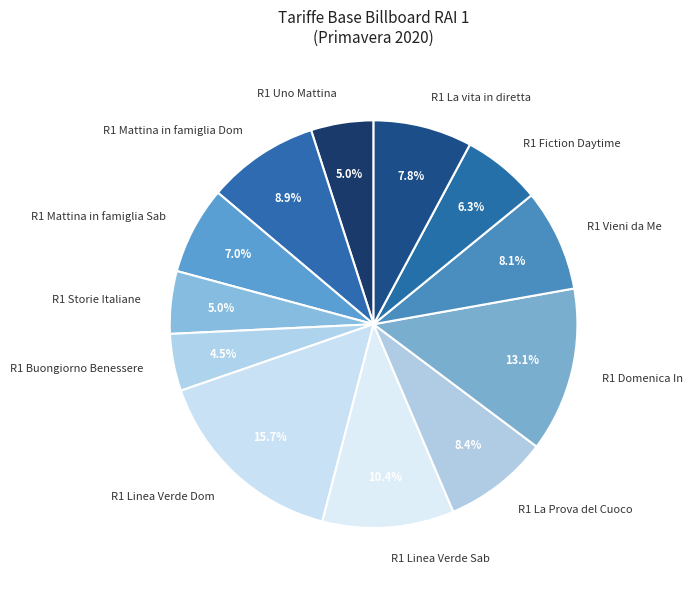

What is the largest slice in the pie chart?

R1 Linea Verde Dom